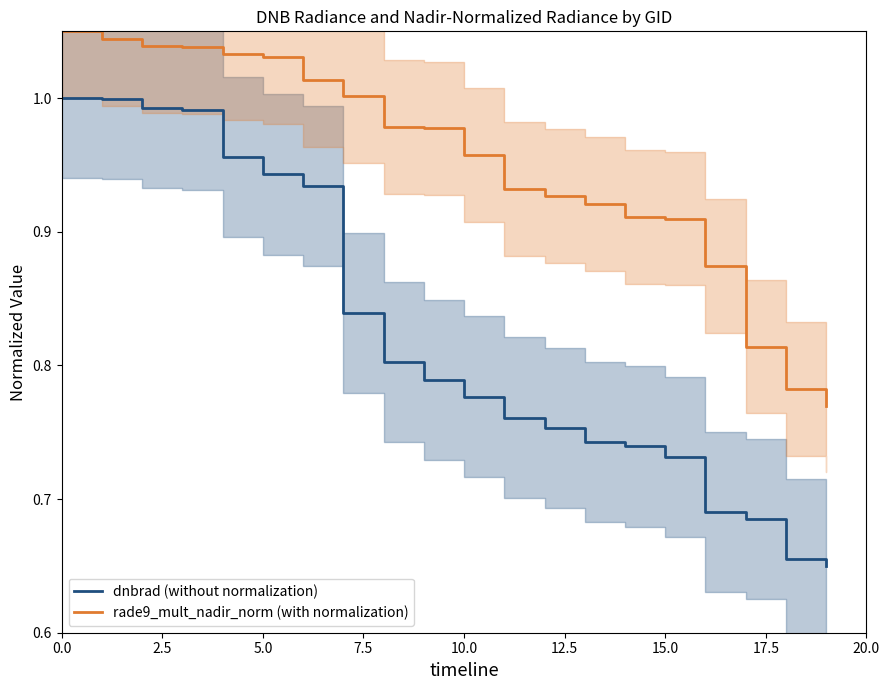

Reading left to right, transcribe all the data shown in this chart.

dnbrad (without normalization): 1.0	1.0	1.0	1.0	1.0	0.9	0.9	0.8	0.8	0.8	0.8	0.8	0.8	0.7	0.7	0.7	0.7	0.7	0.7	0.7
rade9_mult_nadir_norm (with normalization): 1.1	1.0	1.0	1.0	1.0	1.0	1.0	1.0	1.0	1.0	1.0	0.9	0.9	0.9	0.9	0.9	0.9	0.8	0.8	0.8